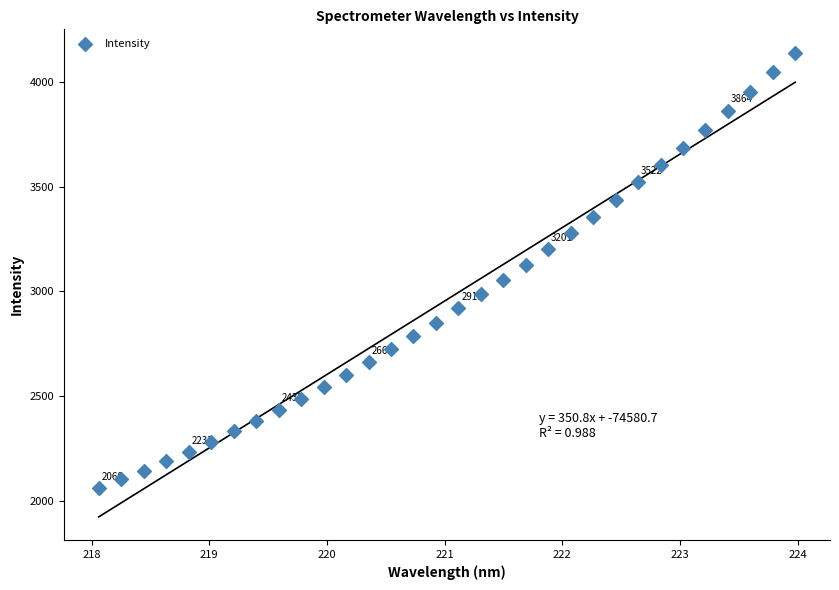

What is the range of Y values (max minus min)?

2081.9